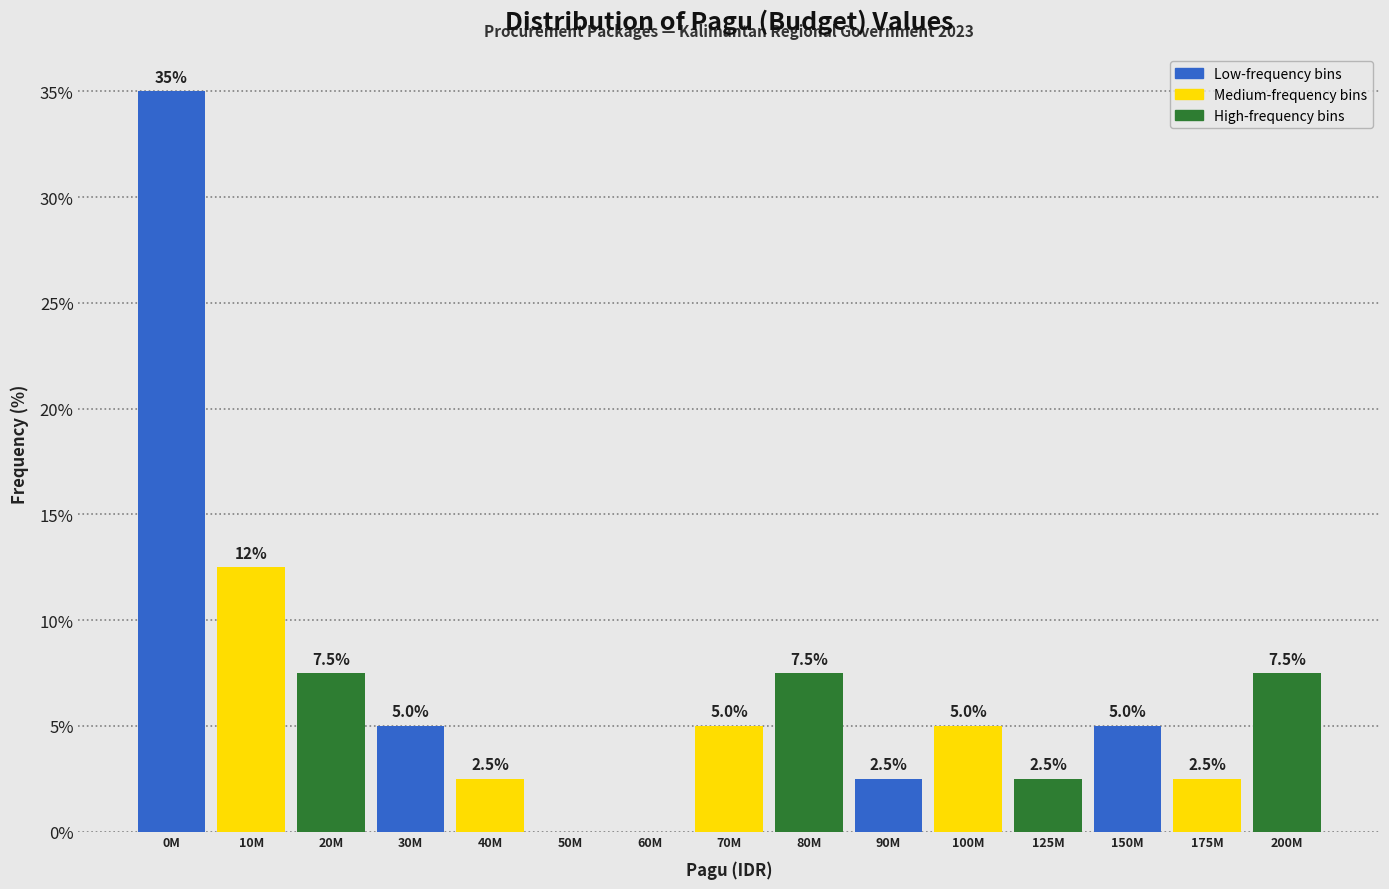

Reading right to left, extract all data points from this chart.

200M=7.5	175M=2.5	150M=5.0	125M=2.5	100M=5.0	90M=2.5	80M=7.5	70M=5.0	60M=0.0	50M=0.0	40M=2.5	30M=5.0	20M=7.5	10M=12.5	0M=35.0